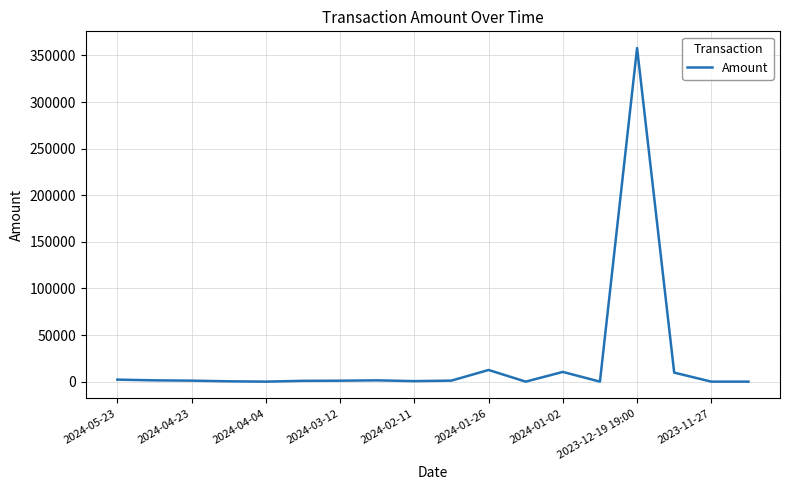

What is the difference between the maximum and minimum values?

357931.3